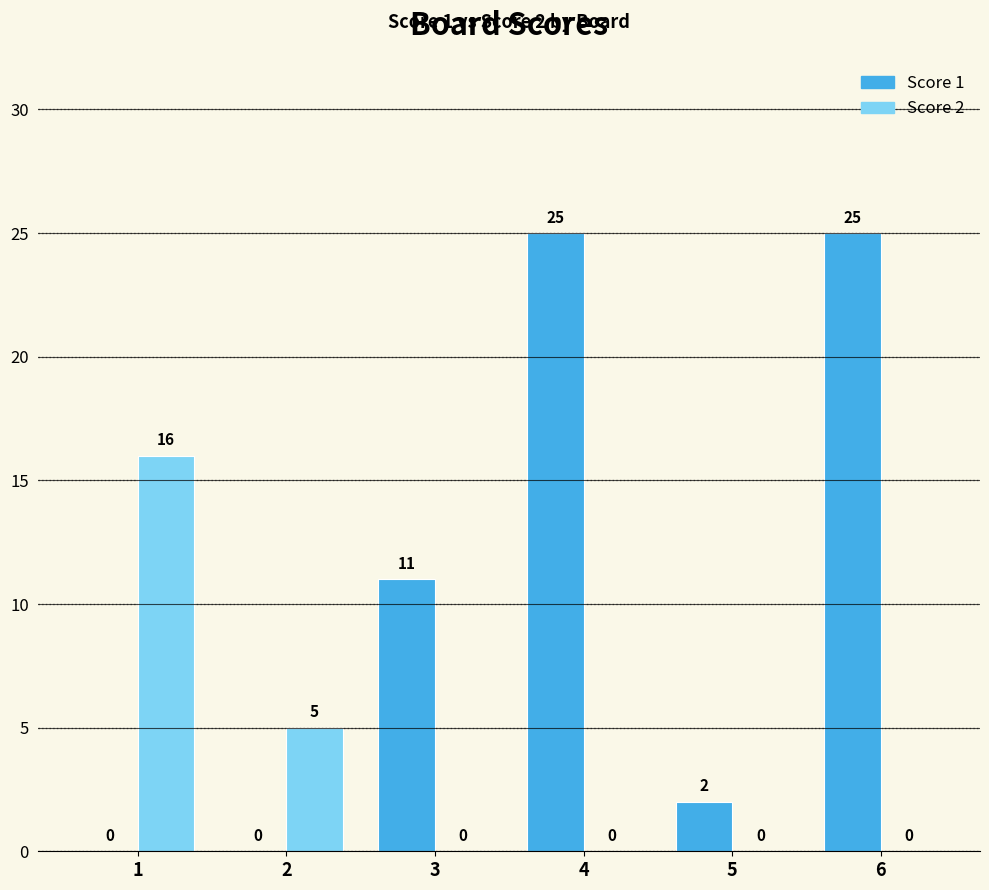

What is the highest value of the Score 1 series?

25